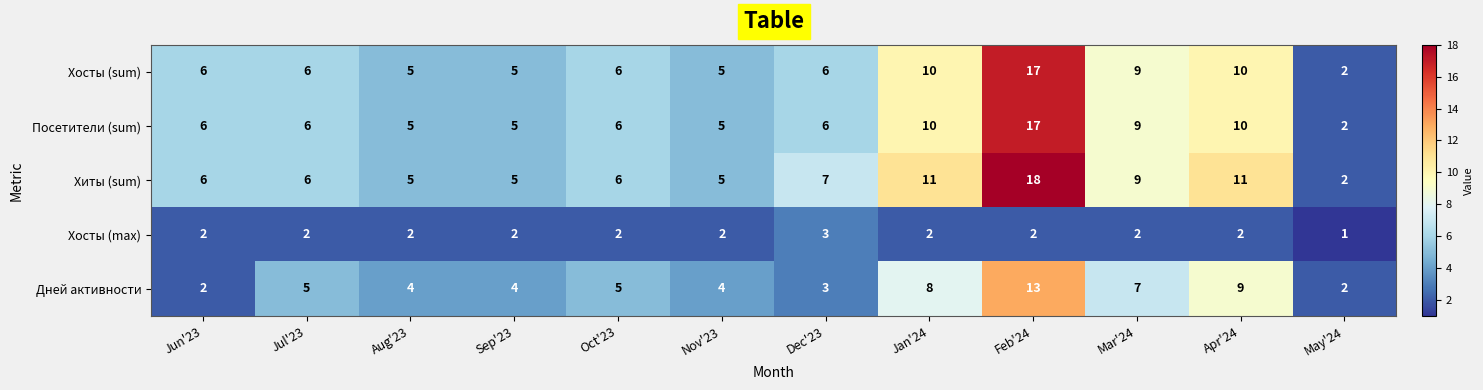

Which series changed the most between Dec'23 and Mar'24?

Дней активности